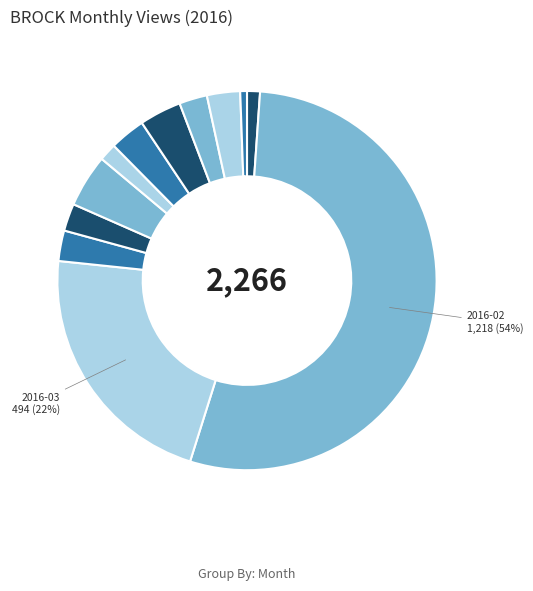

What is the smallest slice in the pie chart?

2016-12